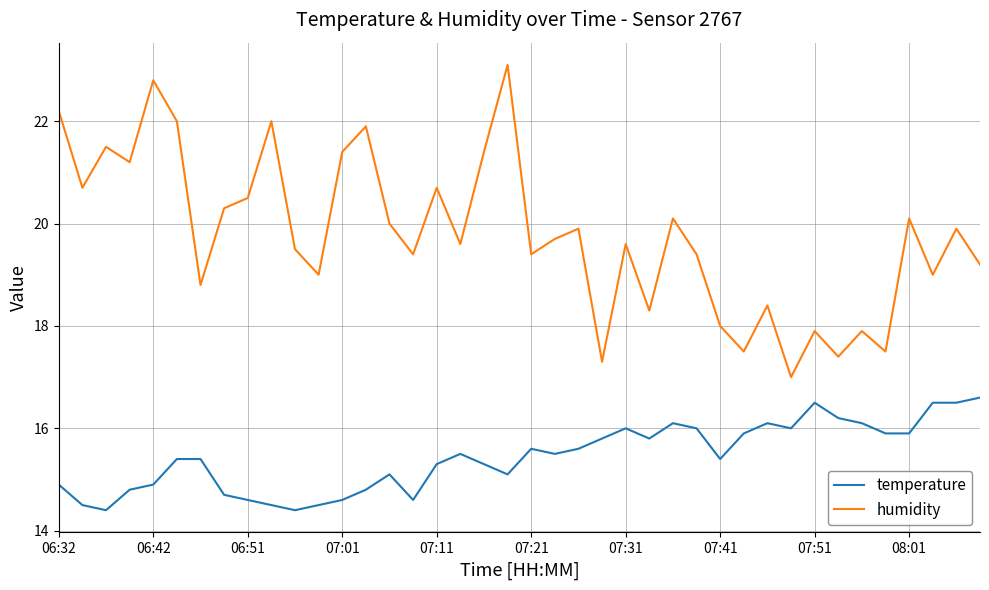

What is the difference between the maximum and minimum values in the humidity series?

6.1